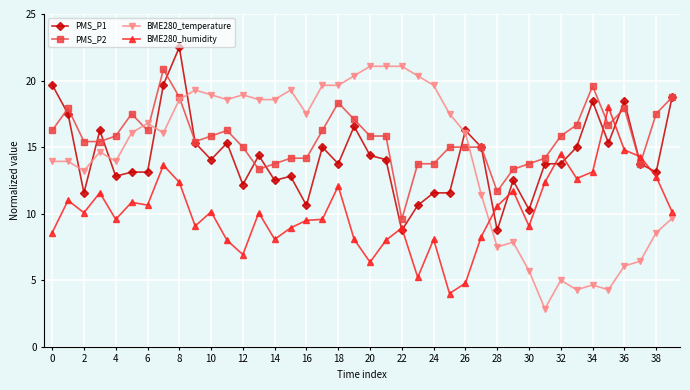

True or false: BME280_temperature and BME280_humidity intersect in this chart.

True